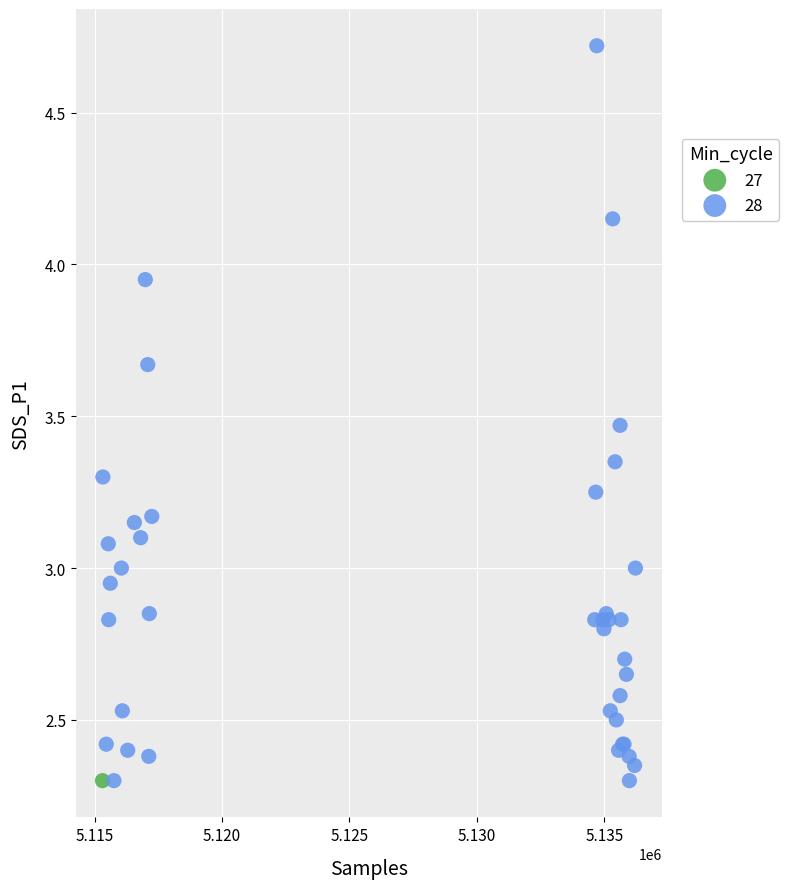

What are all the series names shown in the legend?

27, 28